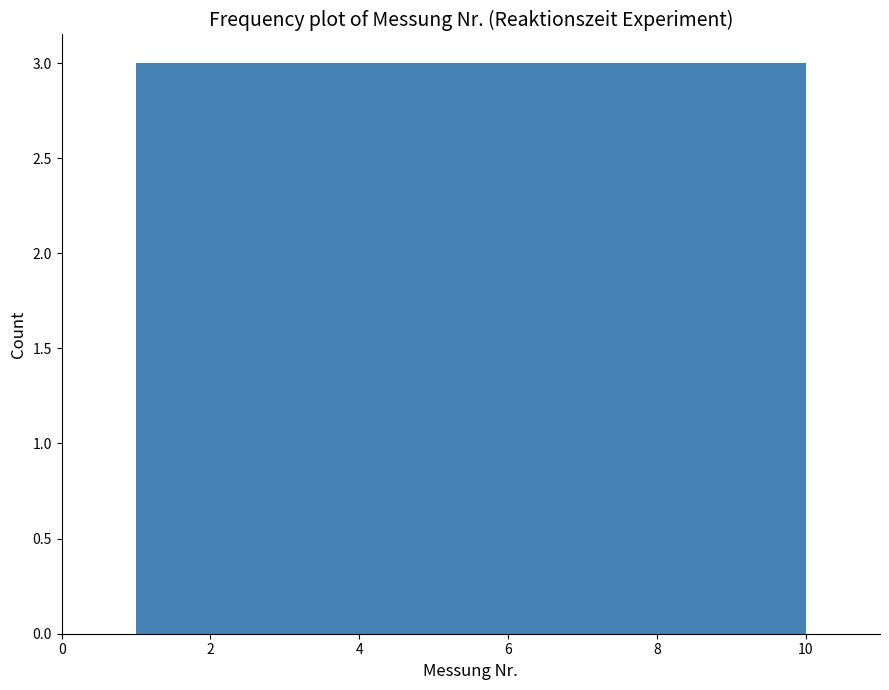

Reading left to right, transcribe this chart: for each bar, give the range it covers on the x-axis and its height. Neither the bar edges nor the heights are printed on the chart, so give them approximately, as read against the axes.

1.0 to 1.9: 3
1.9 to 2.8: 3
2.8 to 3.7: 3
3.7 to 4.6: 3
4.6 to 5.5: 3
5.5 to 6.4: 3
6.4 to 7.3: 3
7.3 to 8.2: 3
8.2 to 9.1: 3
9.1 to 10.0: 3